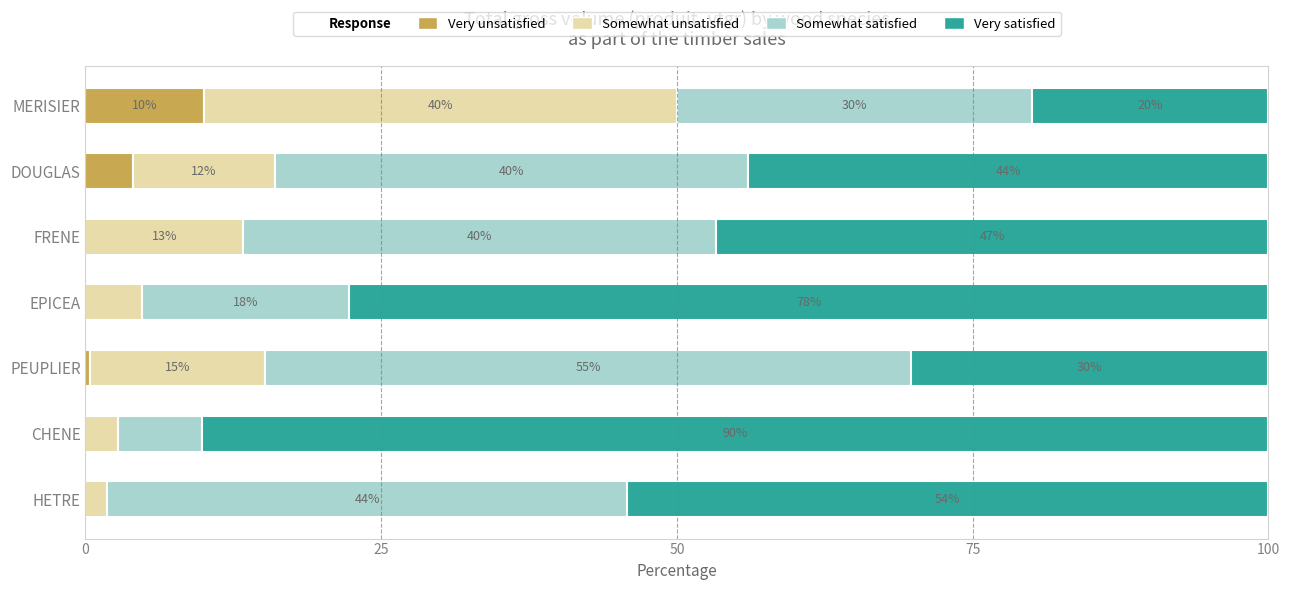

True or false: Very unsatisfied has a value of 0.0 at EPICEA.

True